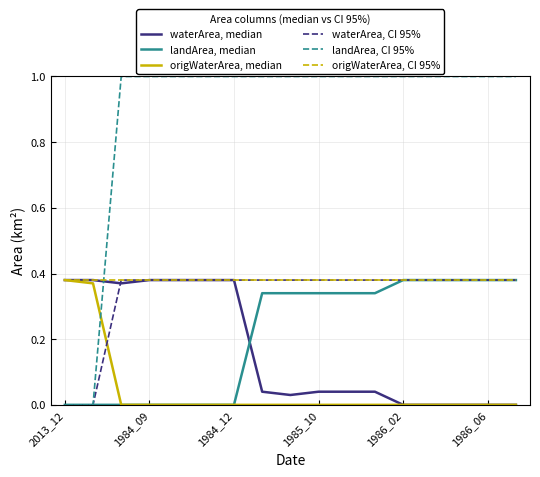

Which series has the largest total across all categories?

landArea, CI 95%